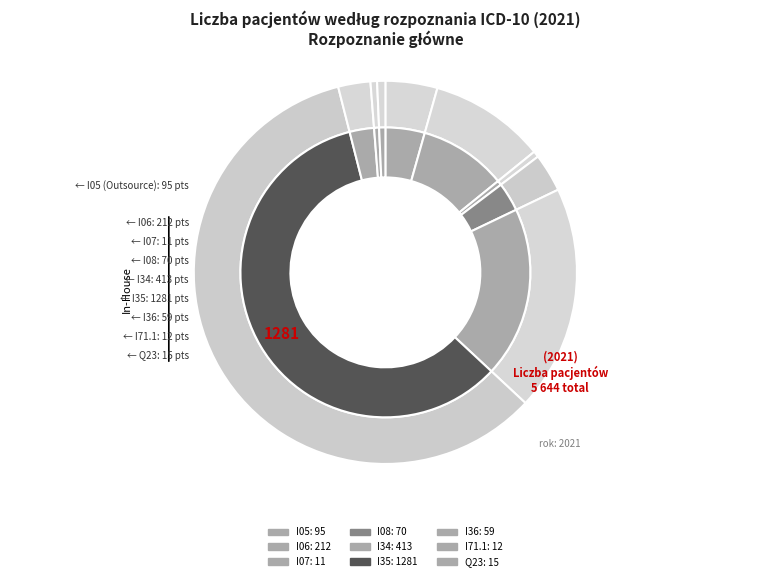

What is the majority slice?

I35